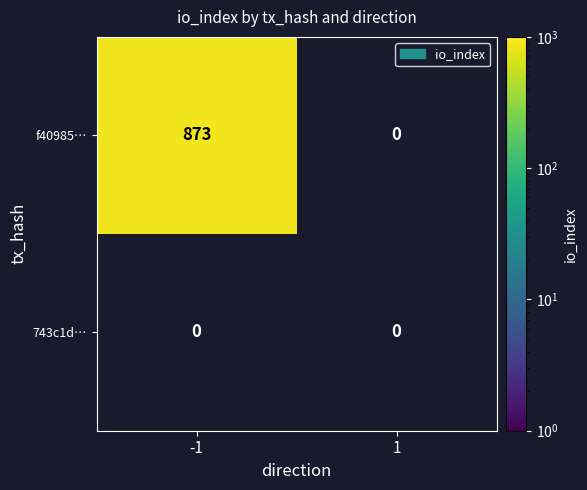

Reading right to left, what are all the values shown in this chart?

f40985d31fe36b77835a0688c2fd649954a3b8e: 0	873
743c1d7932d679ec259751f8d457302e1740f8f: 0	0